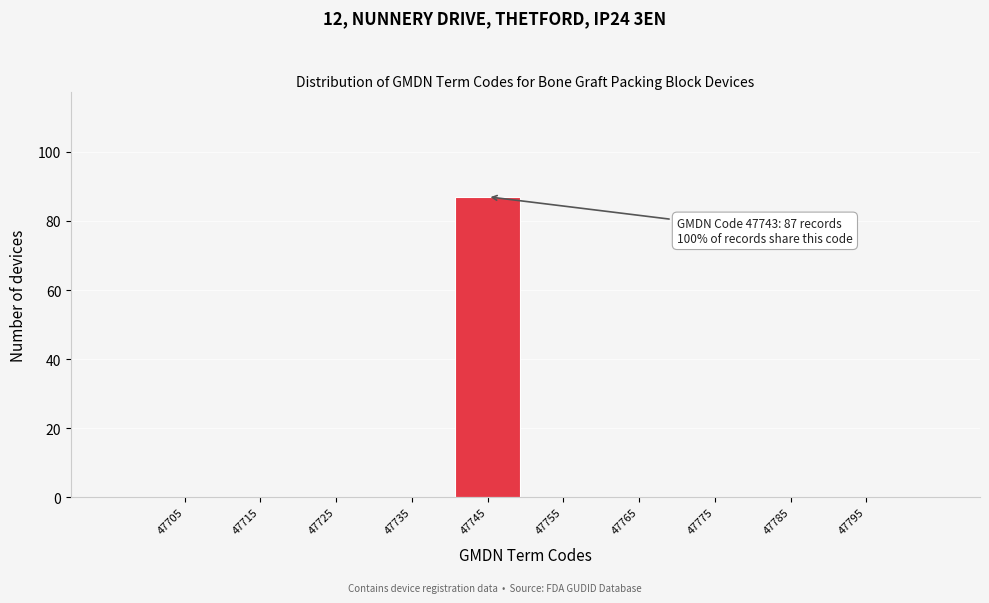

Over which range of the x-axis is the bar tallest?

47740 to 47750